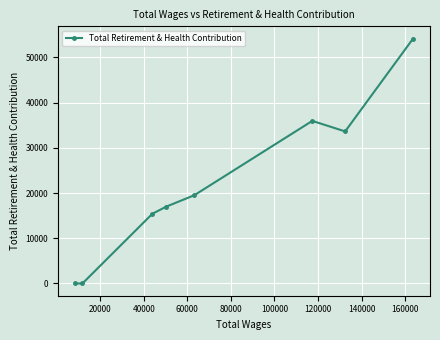

What is the greatest value displayed?

54153